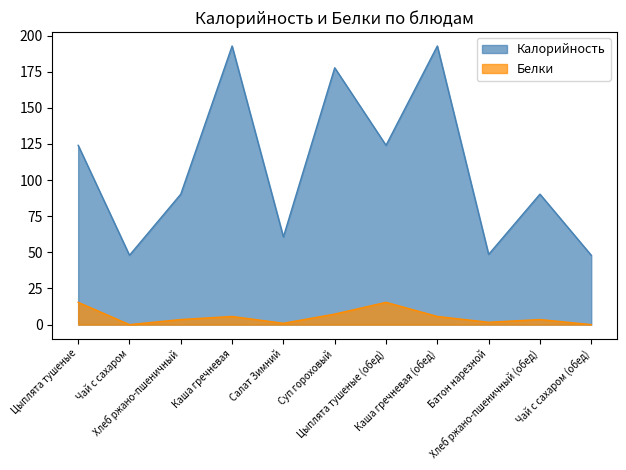

At which label is Калорийность closest to 120?

Цыплята тушеные